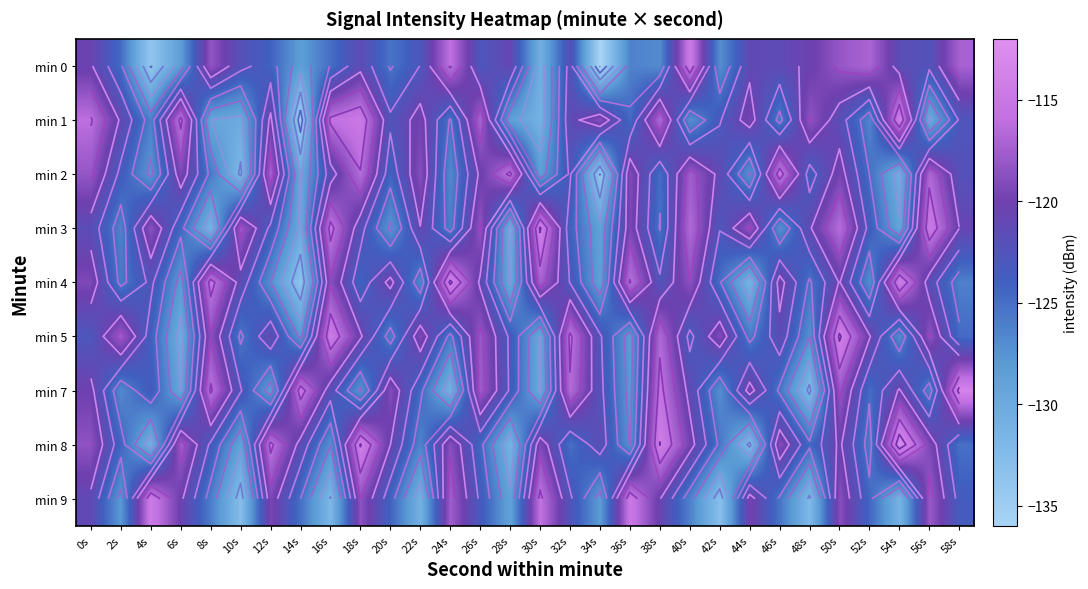

True or false: min 5 has a value of -122.6 at 34s.

True